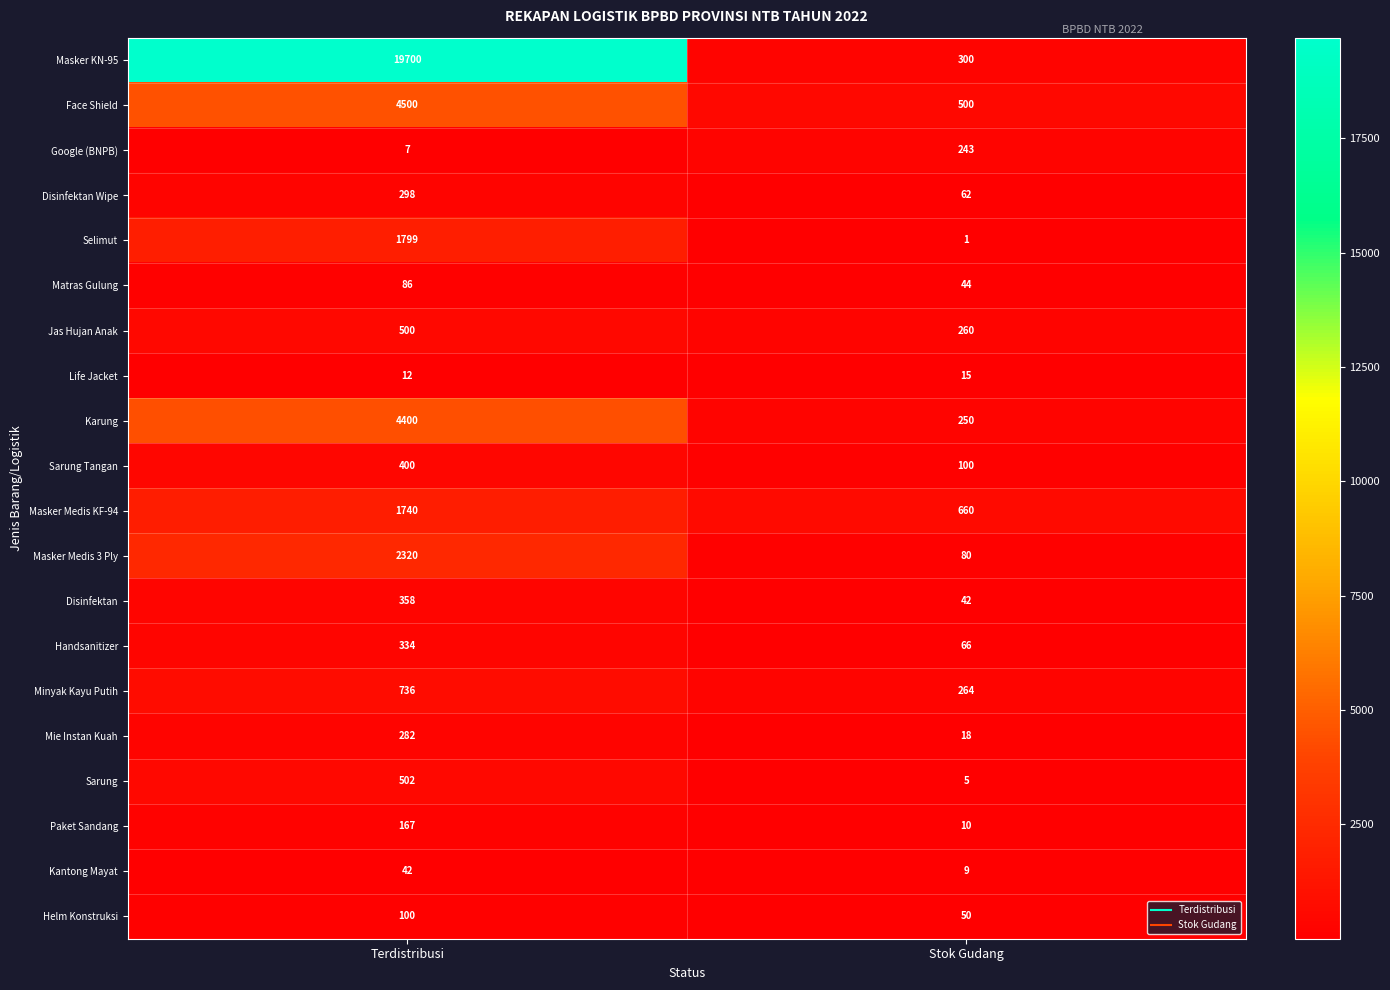

Which series has the largest total across all categories?

Masker KN-95